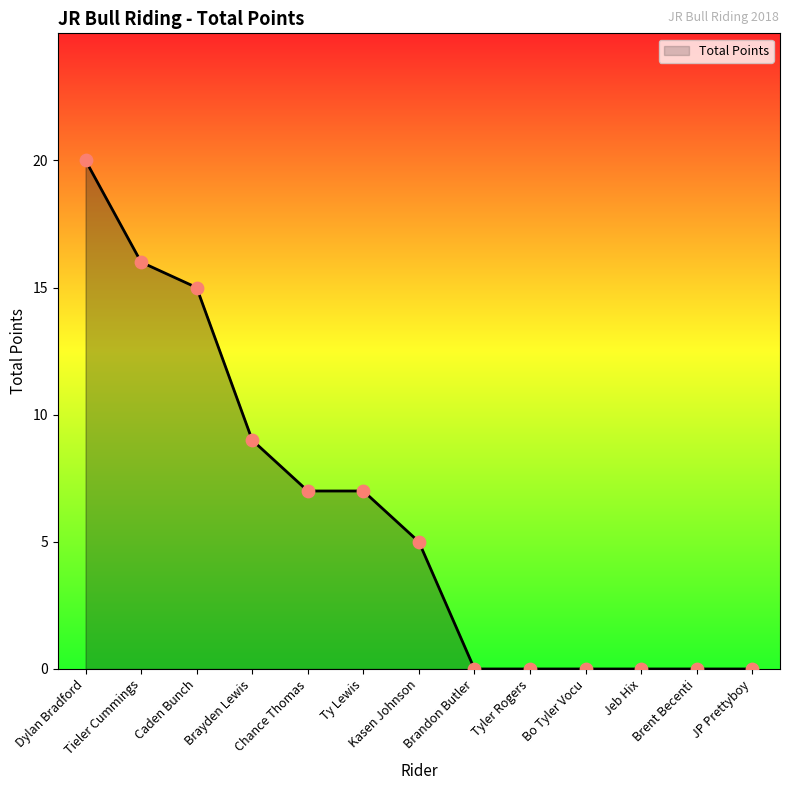

Which has a higher value, Chance Thomas or Caden Bunch?

Caden Bunch